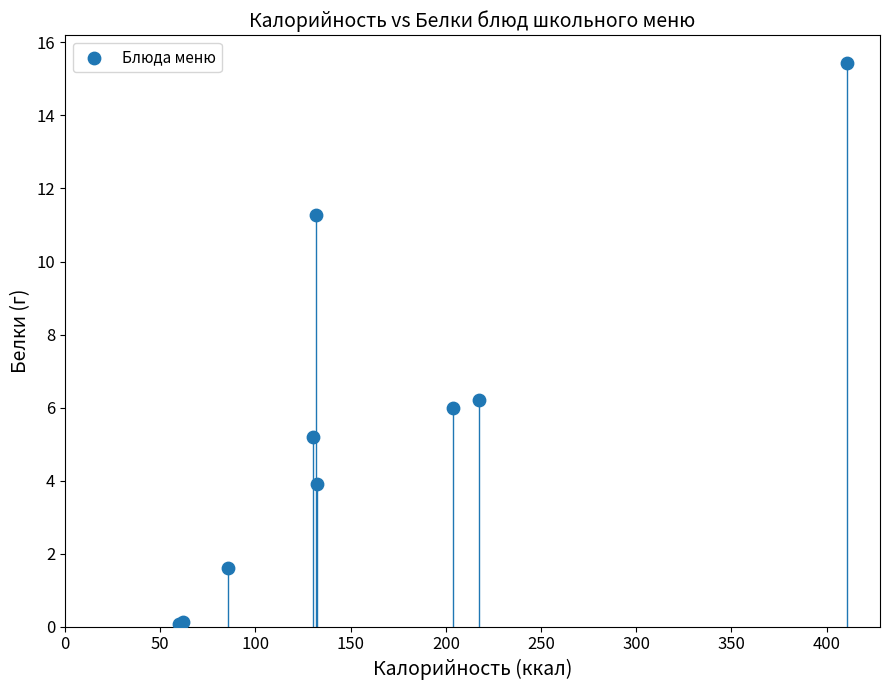

What Y value in the scatter plot is closest to 7?

6.2